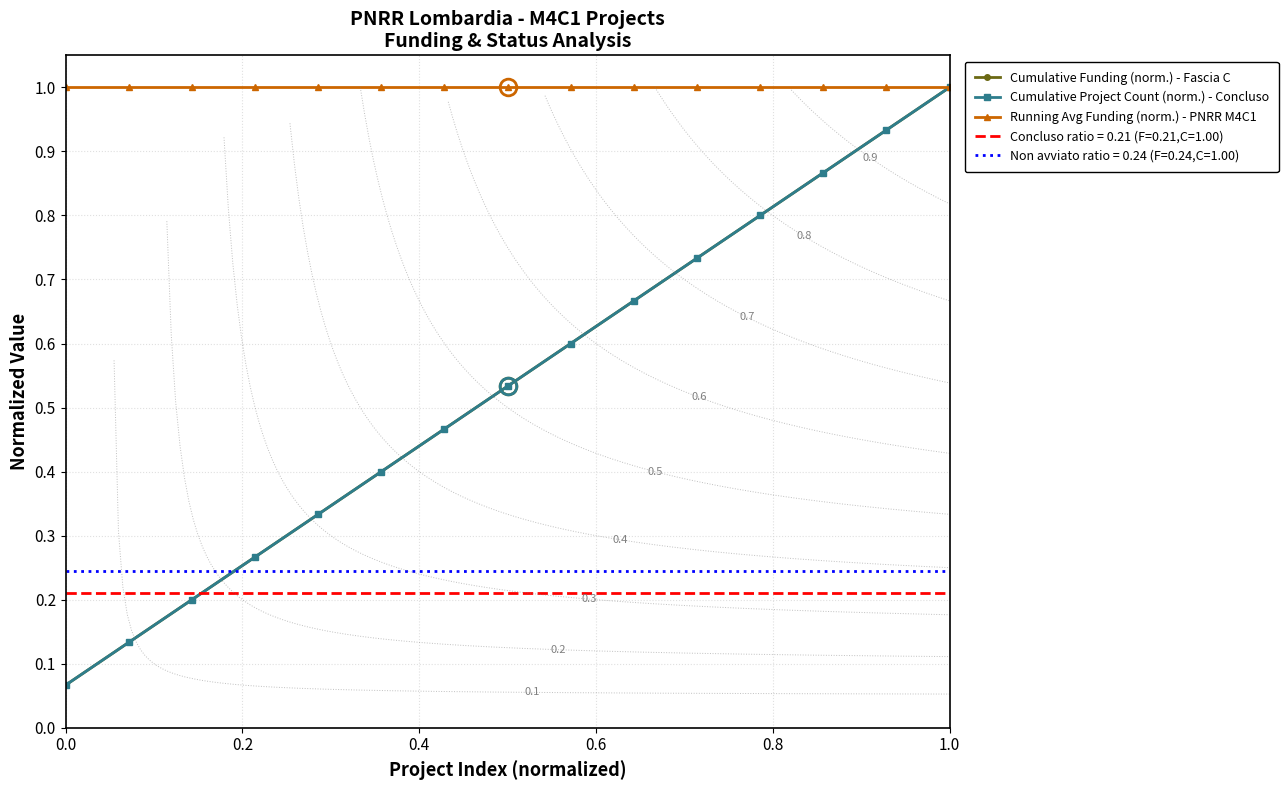

What is the minimum value for Running Avg Funding (norm.) - PNRR M4C1?

1.0